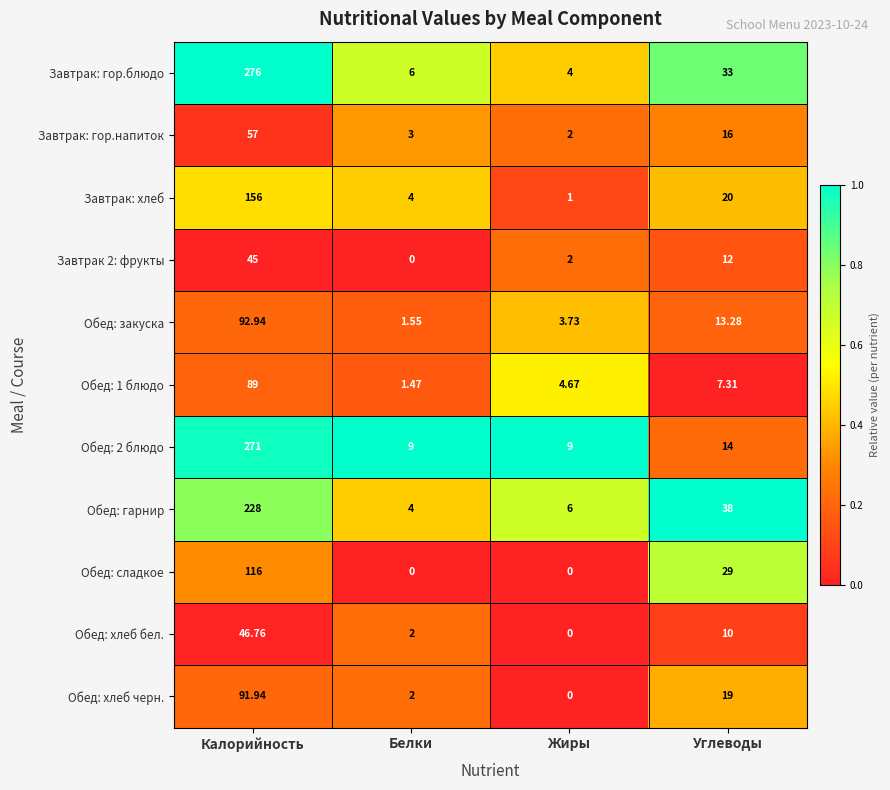

At which category is the sum across all series the highest?

Калорийность